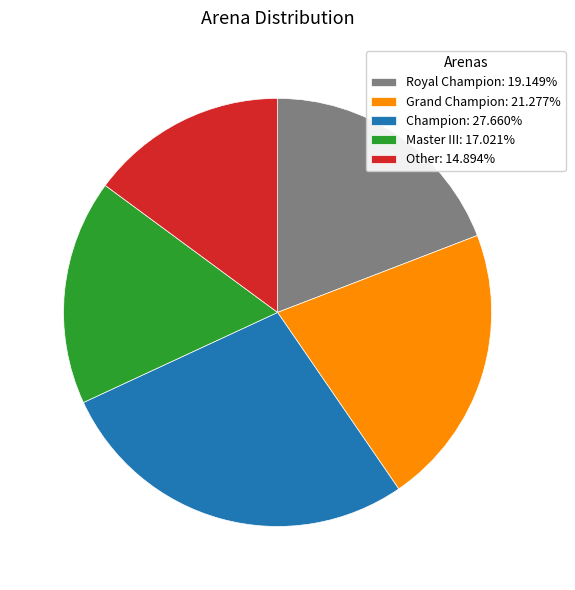

What is the smallest slice in the pie chart?

Other